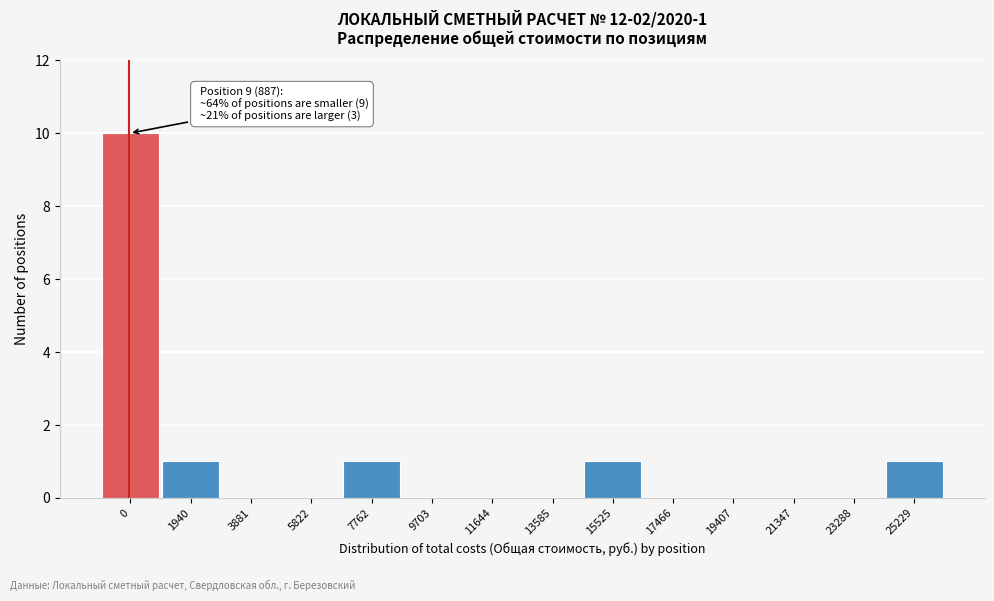

Reading left to right, list all the values displayed in this chart.

0=10	1940=1	3881=0	5822=0	7762=1	9703=0	11644=0	13585=0	15525=1	17466=0	19407=0	21347=0	23288=0	25229=1